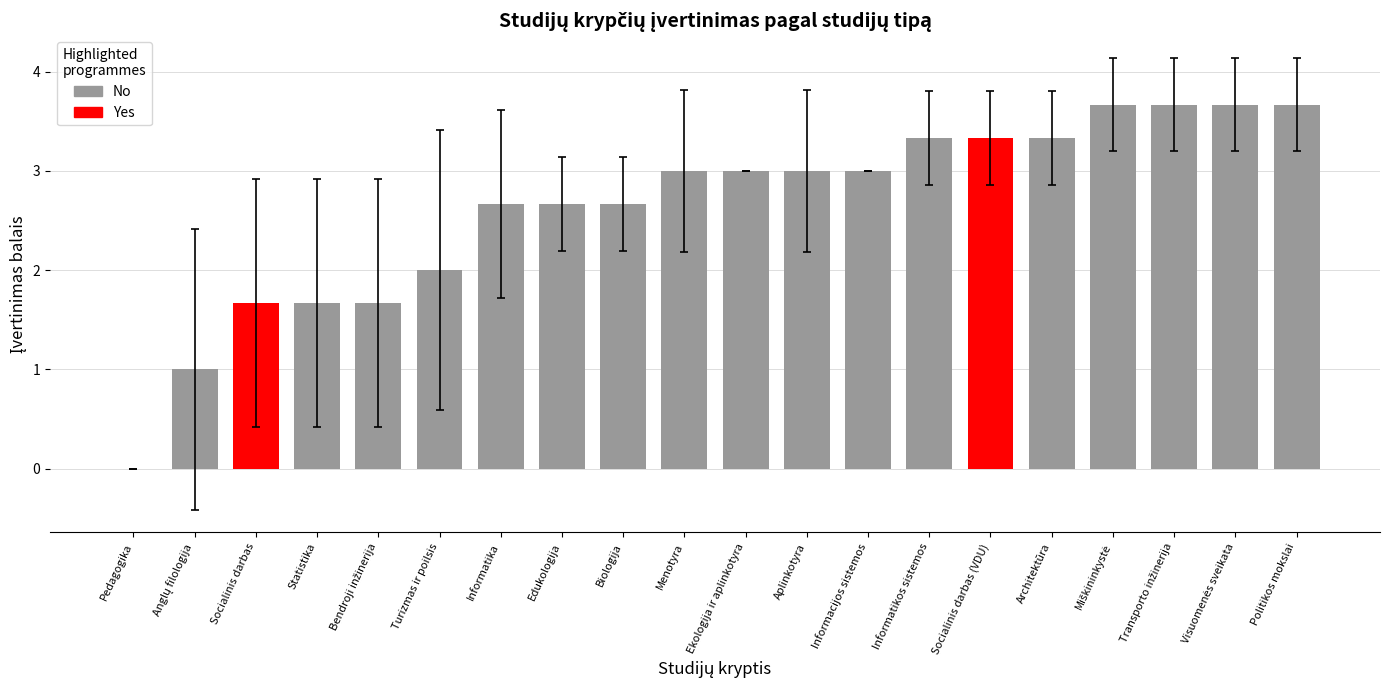

What is the greatest value displayed?

3.7